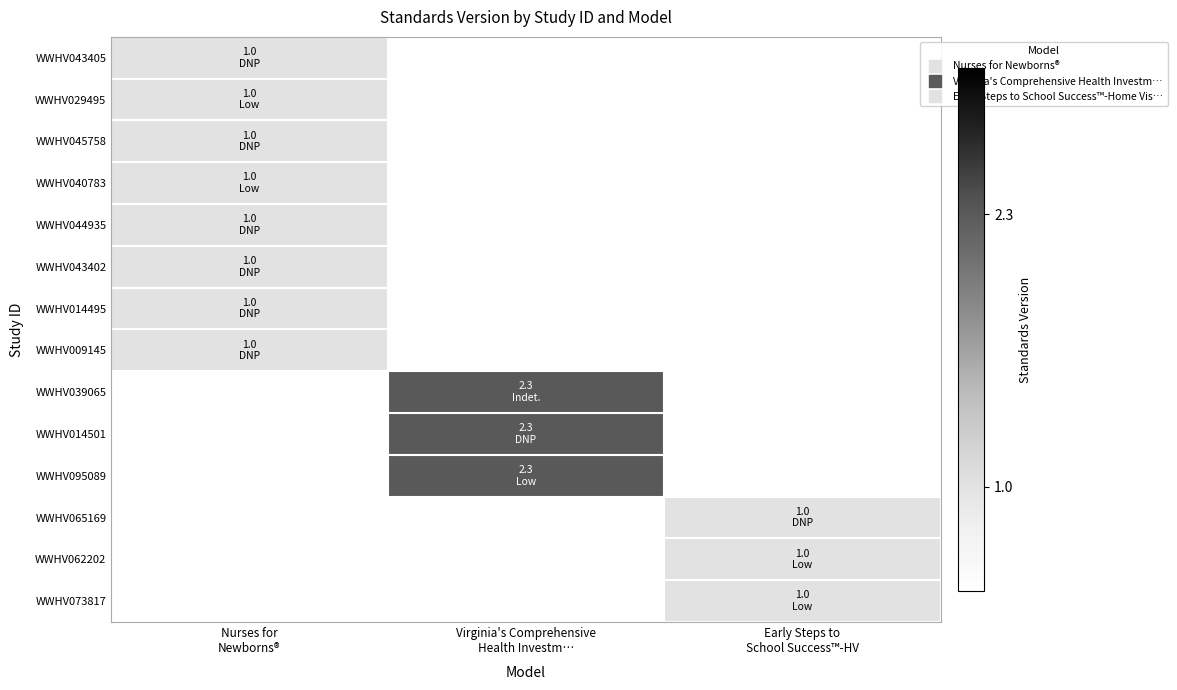

Count the number of data series in this chart.

14